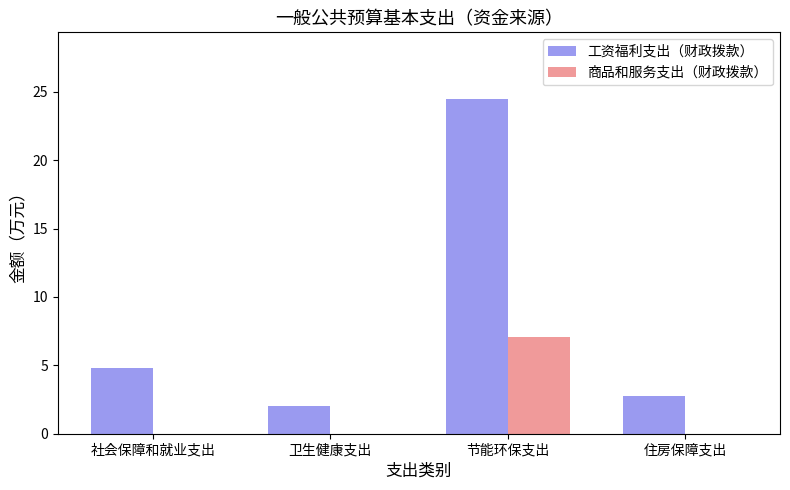

Which series changed the most between 卫生健康支出 and 节能环保支出?

工资福利支出（财政拨款）